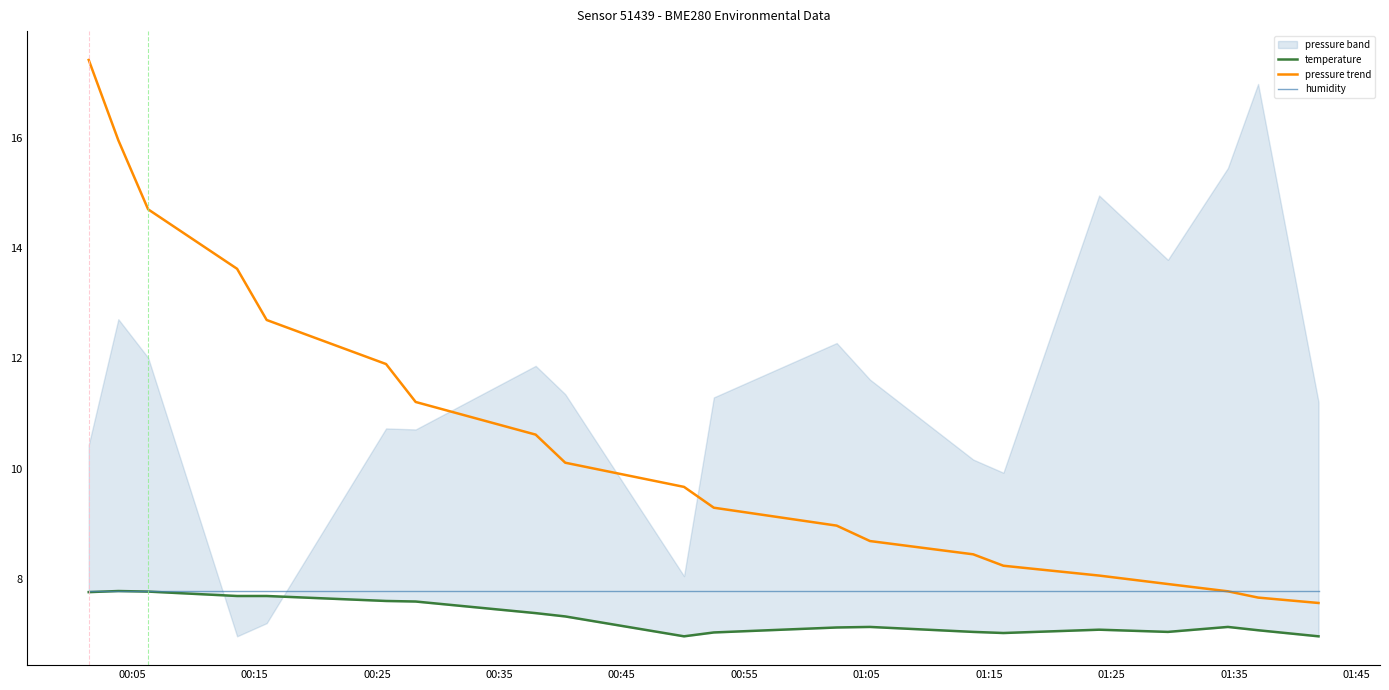

Which series has the widest spread of values?

pressure trend